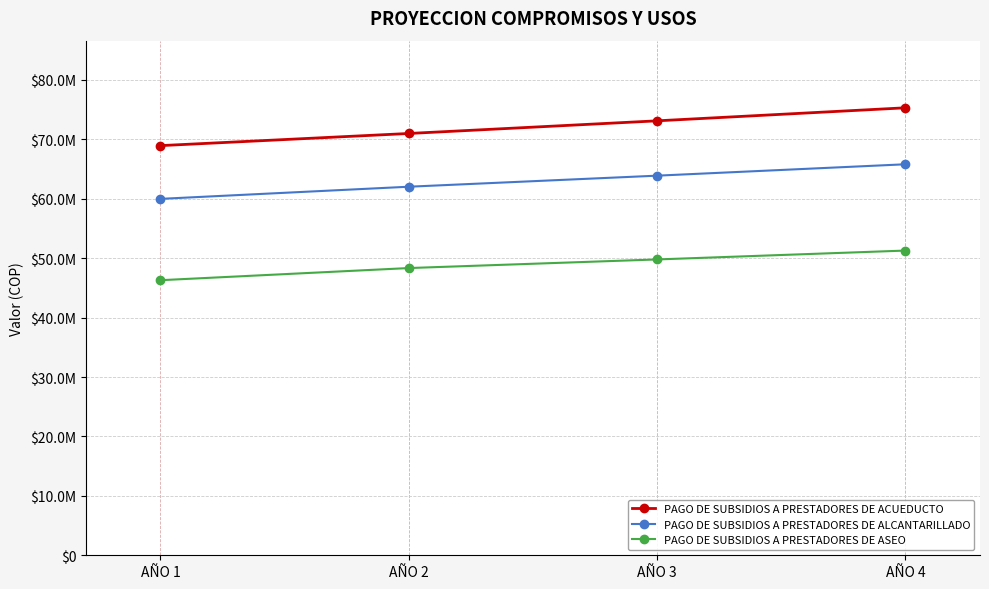

Which category has the highest value in the PAGO DE SUBSIDIOS A PRESTADORES DE ACUEDUCTO series?

AÑO 4